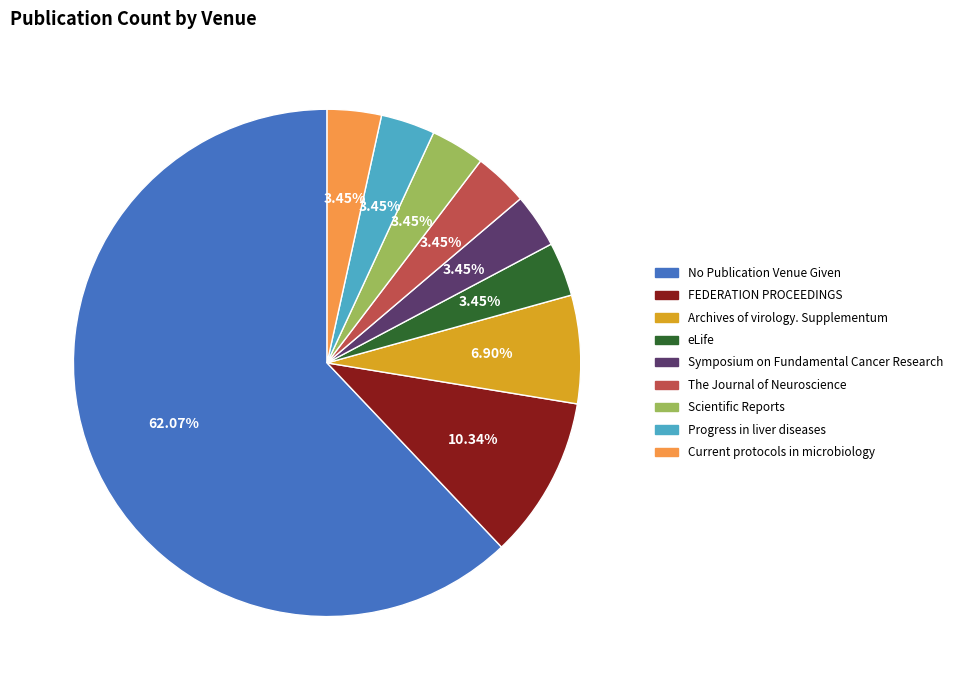

How many segments does this pie chart have?

9